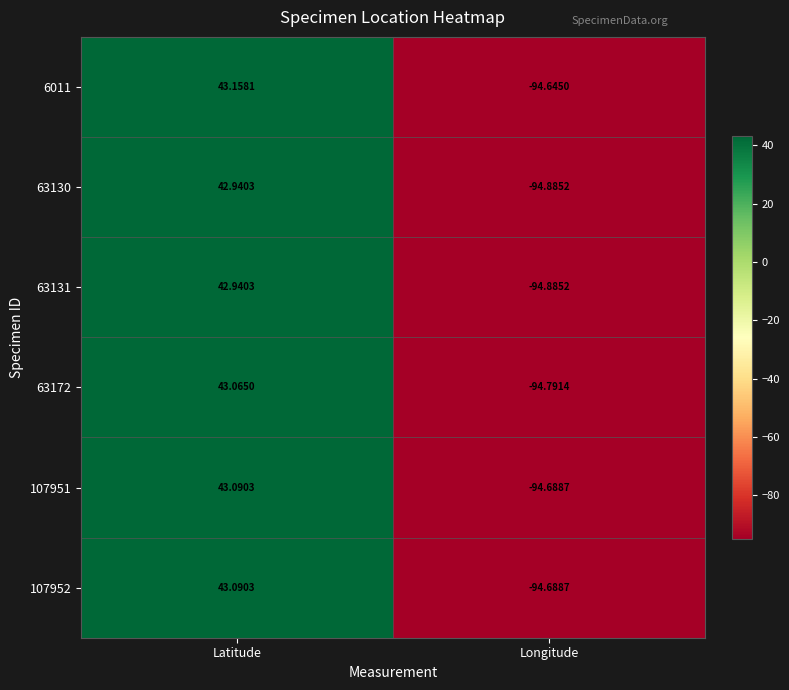

At which category does the chart reach its peak across all series?

Latitude